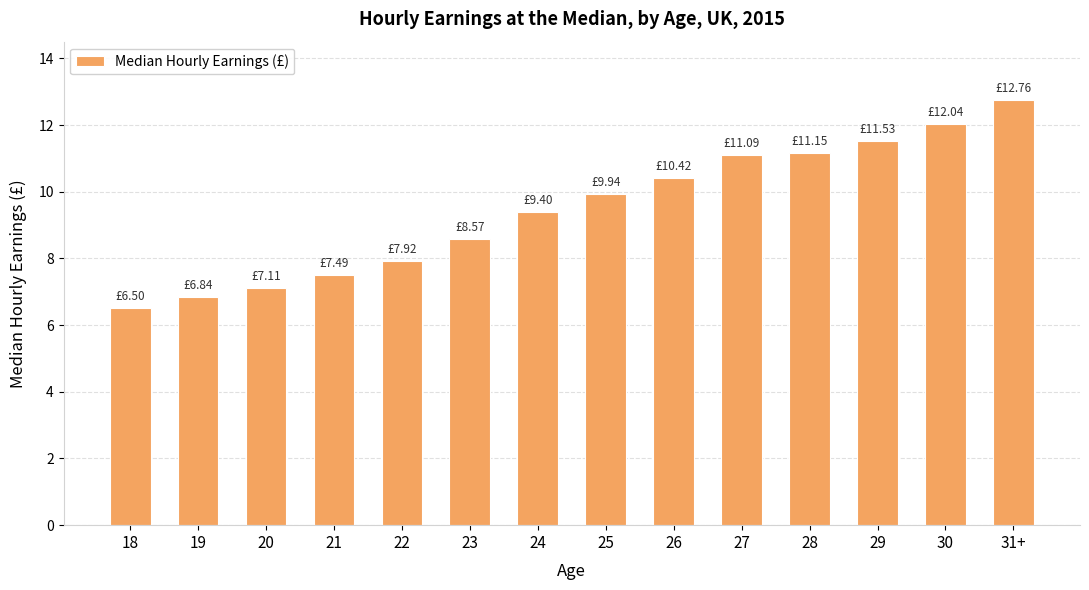

What is the maximum value shown in the chart?

12.8